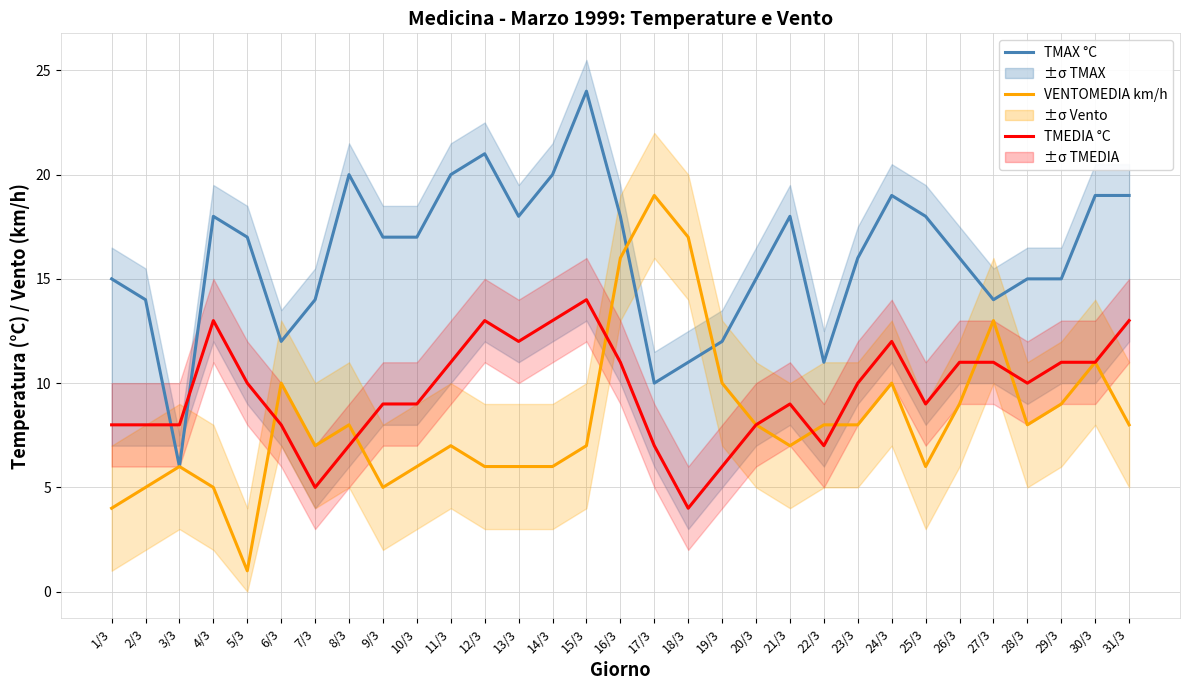

Reading left to right, transcribe all the data shown in this chart.

TMAX °C: 1/3=15	2/3=14	3/3=6	4/3=18	5/3=17	6/3=12	7/3=14	8/3=20	9/3=17	10/3=17	11/3=20	12/3=21	13/3=18	14/3=20	15/3=24	16/3=18	17/3=10	18/3=11	19/3=12	20/3=15	21/3=18	22/3=11	23/3=16	24/3=19	25/3=18	26/3=16	27/3=14	28/3=15	29/3=15	30/3=19	31/3=19
VENTOMEDIA km/h: 1/3=4	2/3=5	3/3=6	4/3=5	5/3=1	6/3=10	7/3=7	8/3=8	9/3=5	10/3=6	11/3=7	12/3=6	13/3=6	14/3=6	15/3=7	16/3=16	17/3=19	18/3=17	19/3=10	20/3=8	21/3=7	22/3=8	23/3=8	24/3=10	25/3=6	26/3=9	27/3=13	28/3=8	29/3=9	30/3=11	31/3=8
TMEDIA °C: 1/3=8	2/3=8	3/3=8	4/3=13	5/3=10	6/3=8	7/3=5	8/3=7	9/3=9	10/3=9	11/3=11	12/3=13	13/3=12	14/3=13	15/3=14	16/3=11	17/3=7	18/3=4	19/3=6	20/3=8	21/3=9	22/3=7	23/3=10	24/3=12	25/3=9	26/3=11	27/3=11	28/3=10	29/3=11	30/3=11	31/3=13